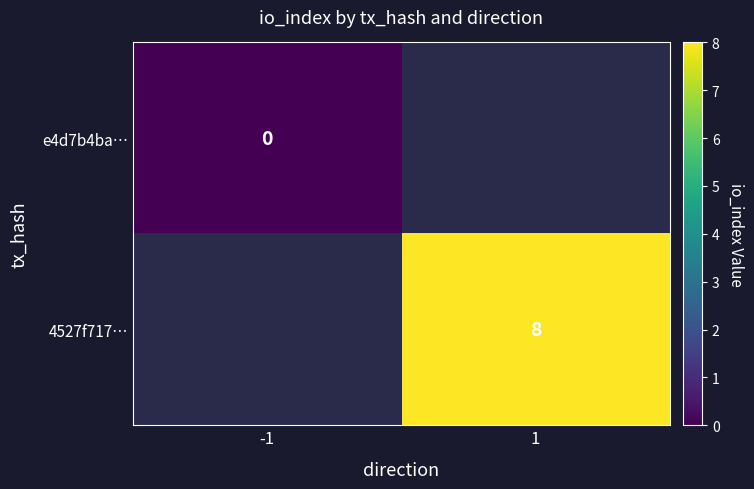

How many distinct data groups are displayed?

2